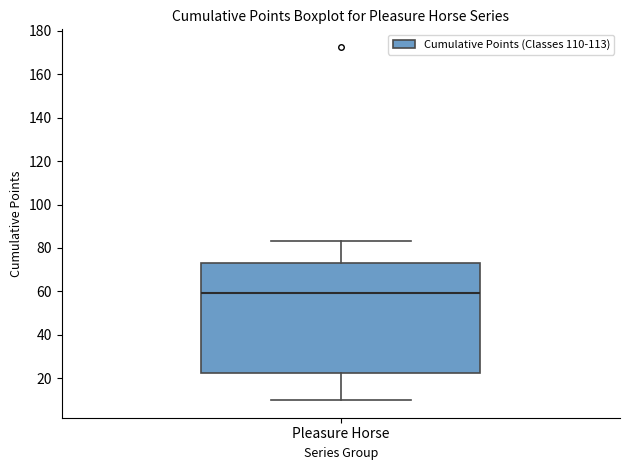

Where is the upper edge of the box for Pleasure Horse on the y-axis? The values are not printed on the chart, so give them approximately, as read against the axis.

74